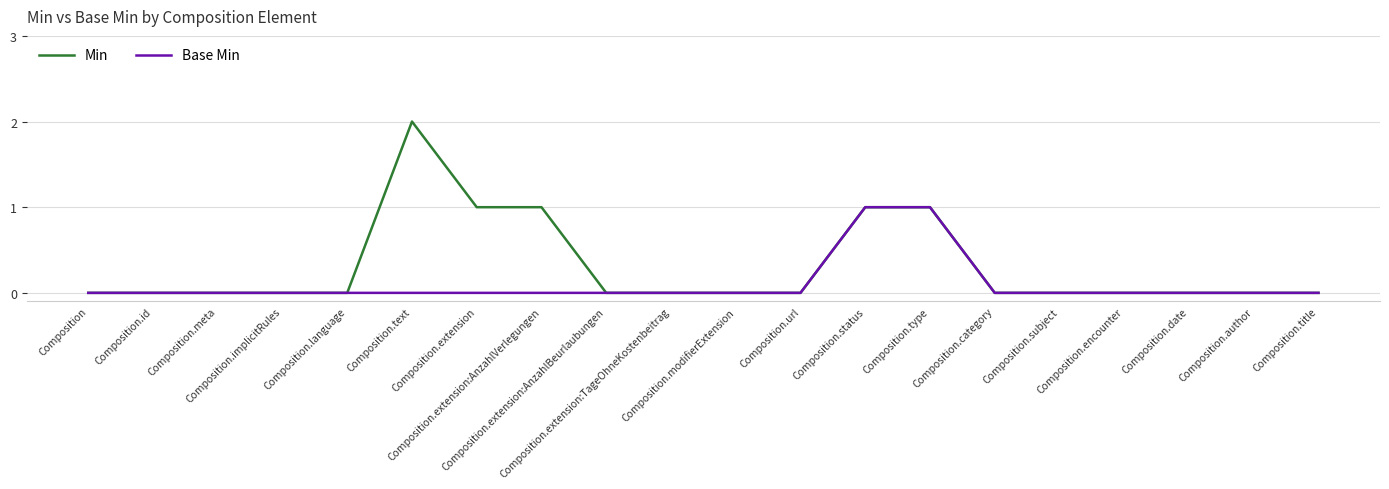

What position from the right is Composition.subject?

5